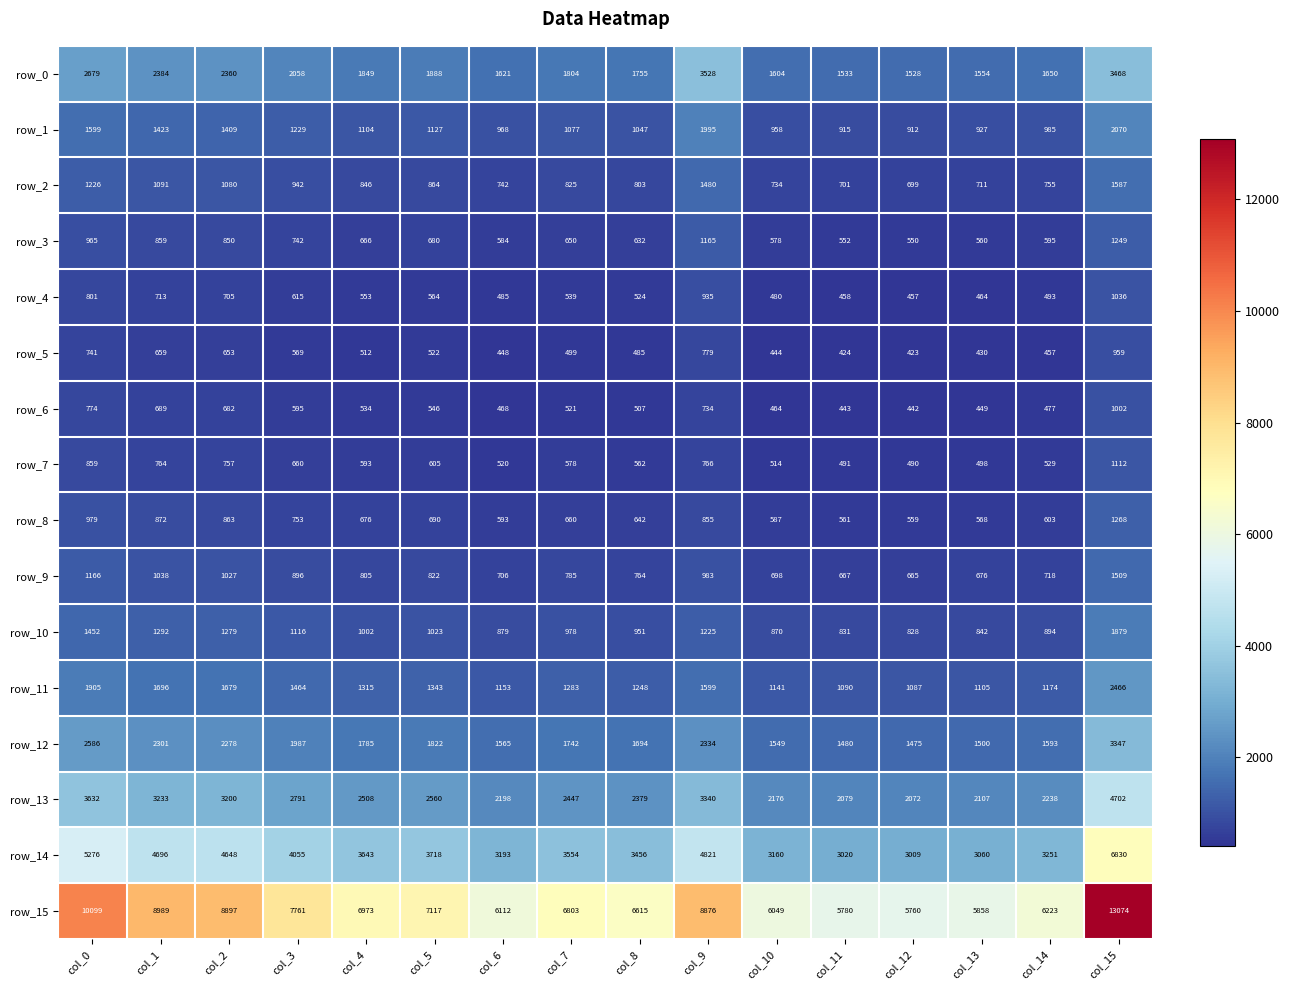

Which series has the widest spread of values?

row_15